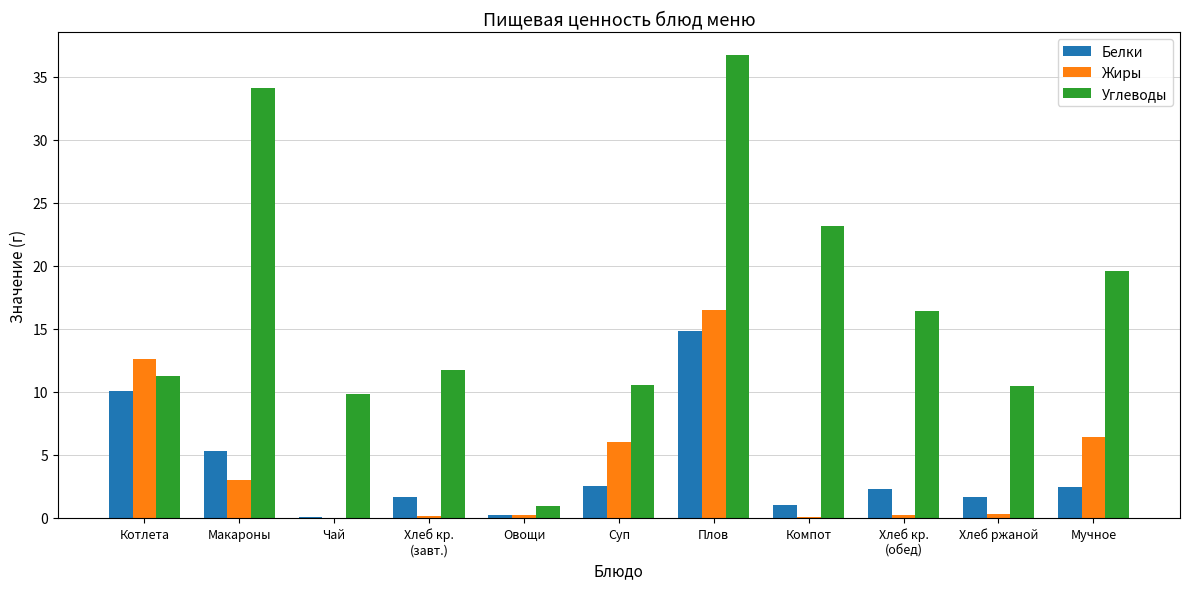

Which series has the largest total across all categories?

Углеводы